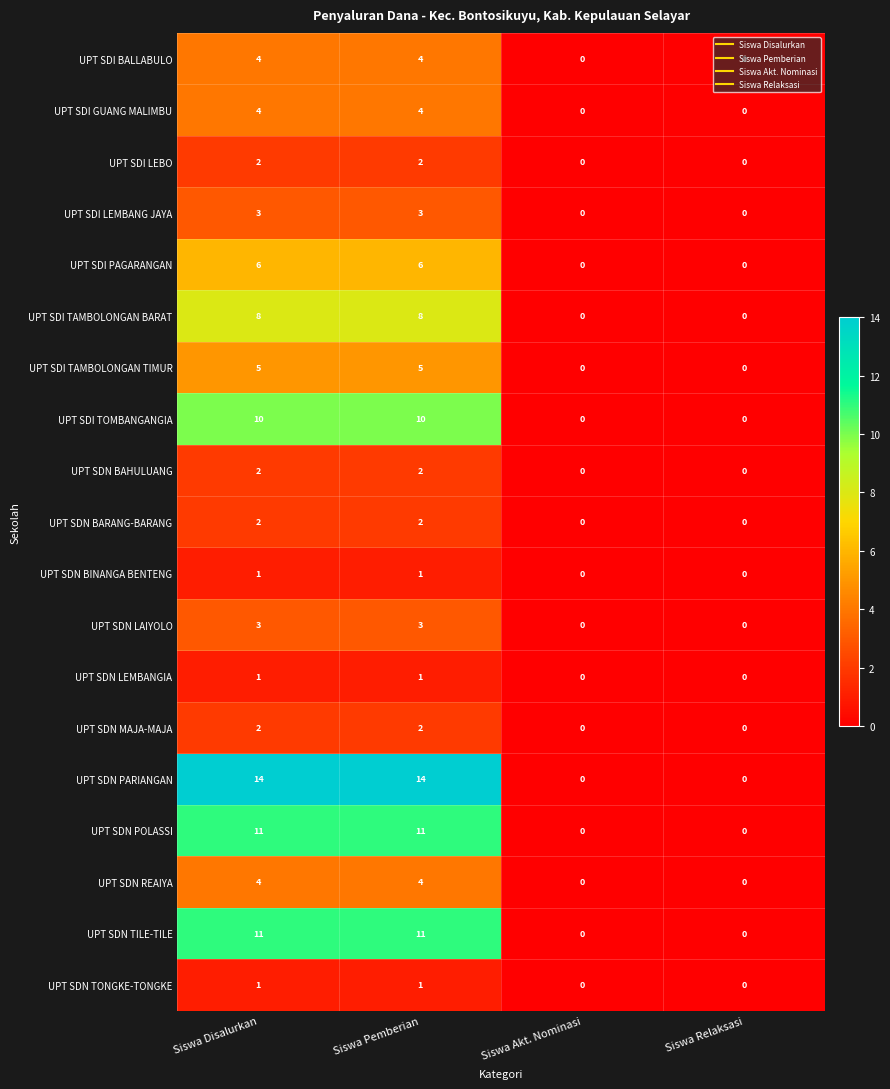

What is the spread (max minus min) of values at Siswa Disalurkan?

13